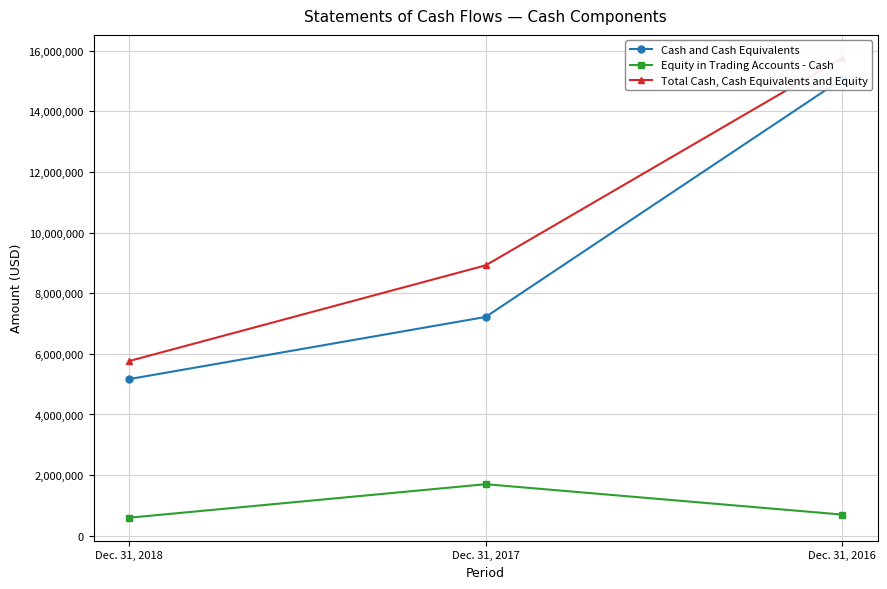

What is the total value across all series at Dec. 31, 2017?

17837752